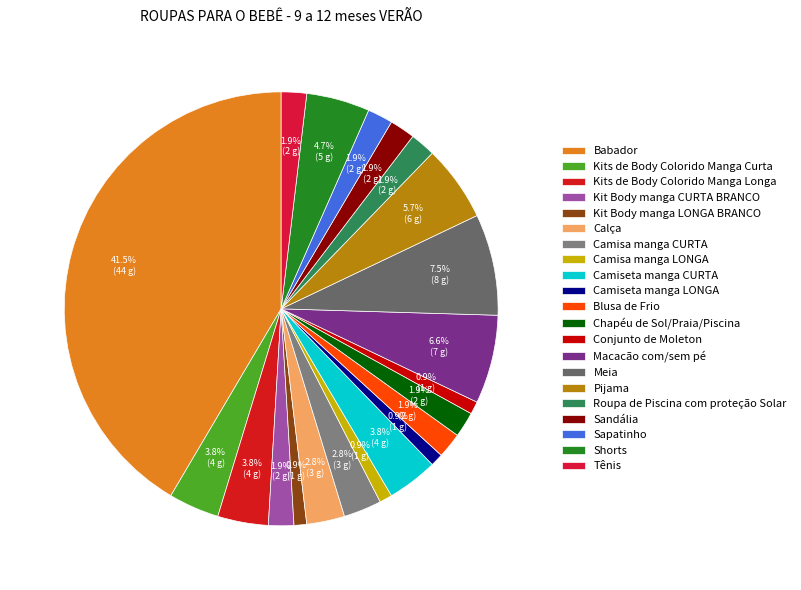

True or false: Tênis accounts for 14% of the total.

False